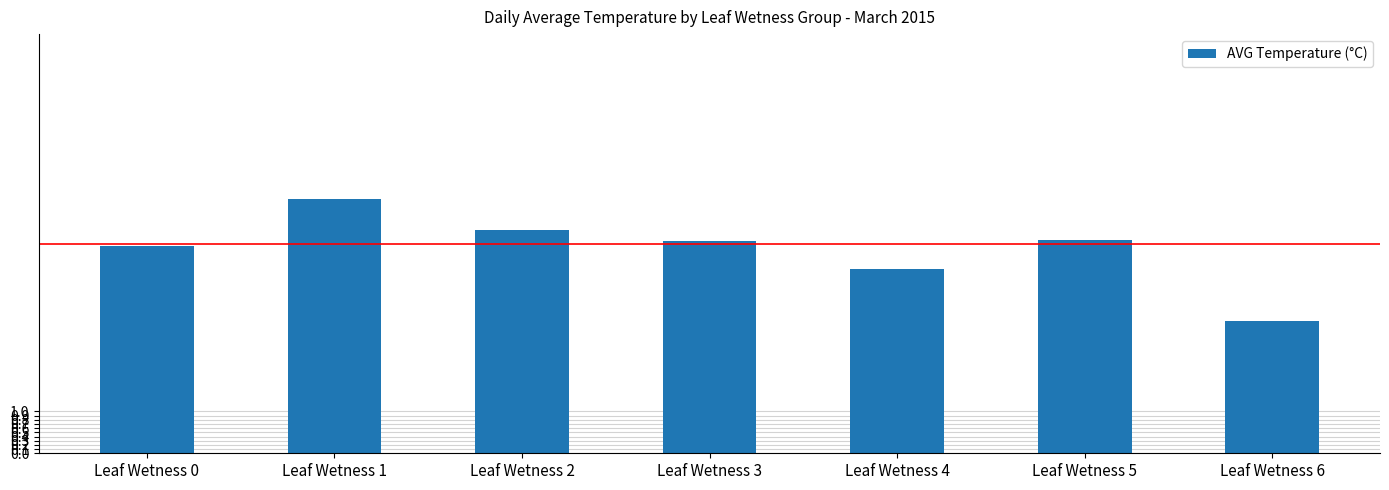

Is it true that the value at Leaf Wetness 3 is 1.2?

False